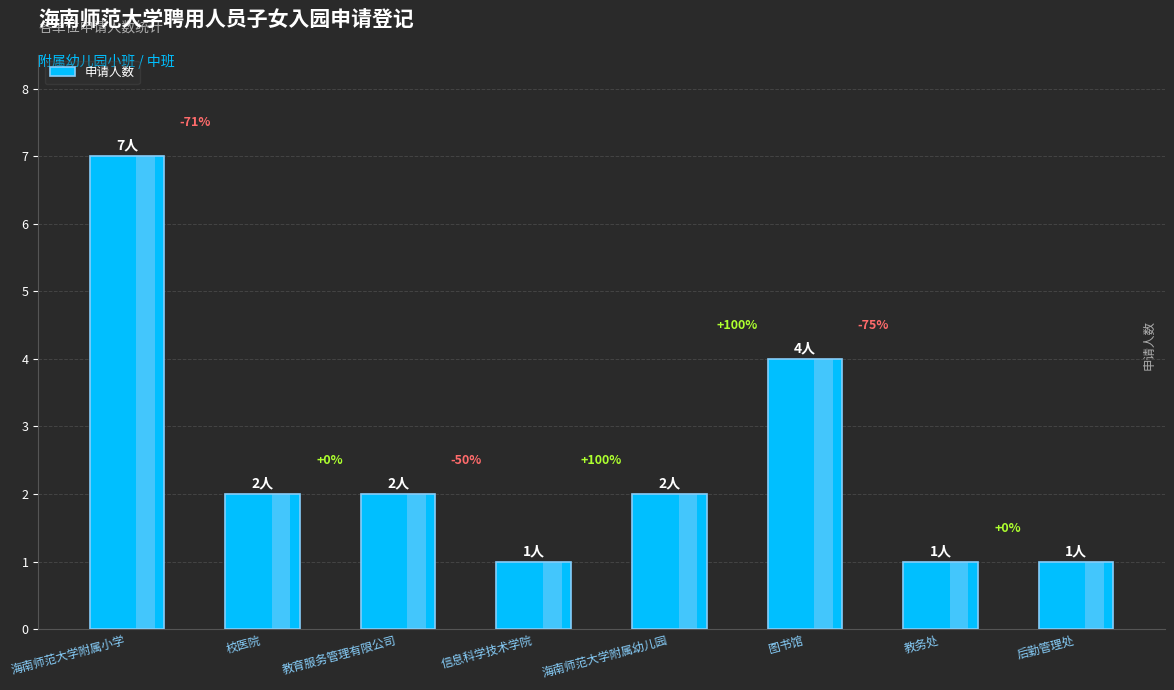

What is the smallest value displayed?

1